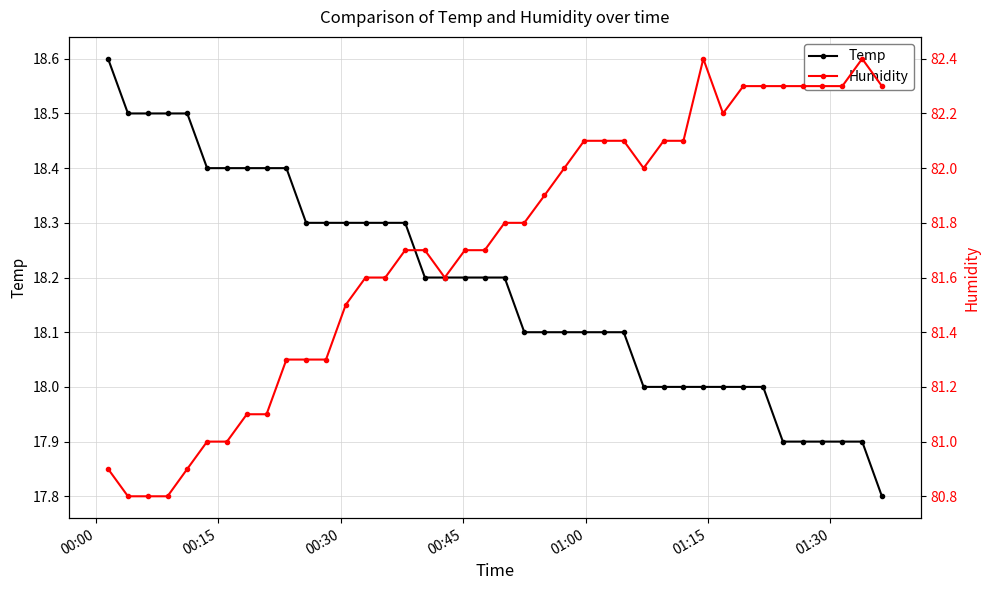

At how many categories does at least one series exceed 20?

40